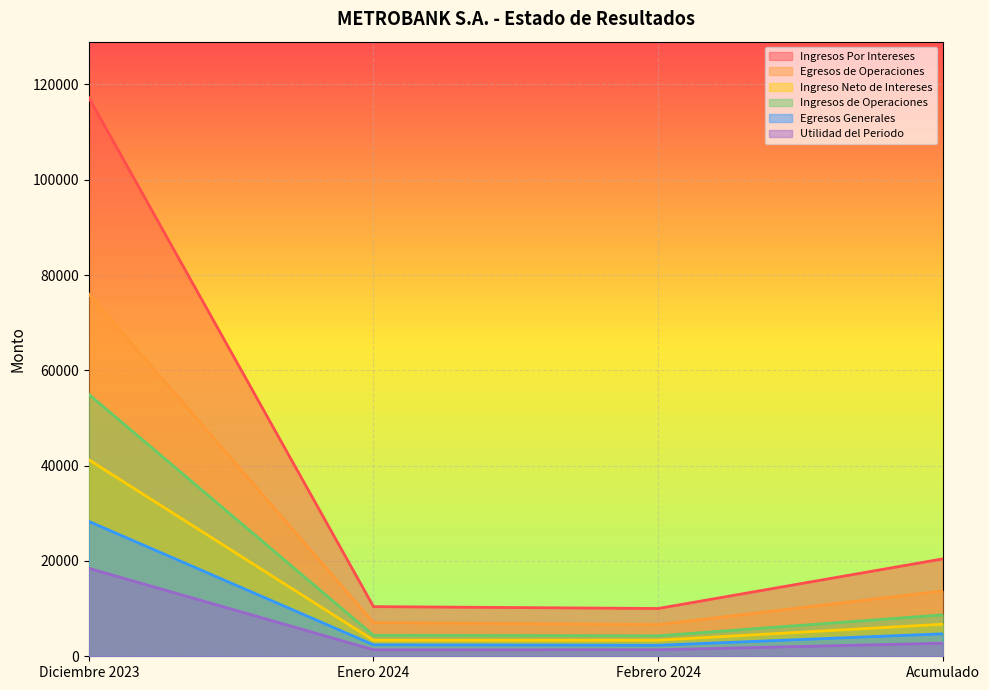

List the labels in order of Ingreso Neto de Intereses value, smallest first.

Enero 2024, Febrero 2024, Acumulado, Diciembre 2023